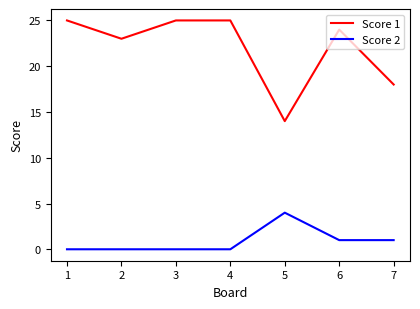

What is the total value across all series at 6?

25